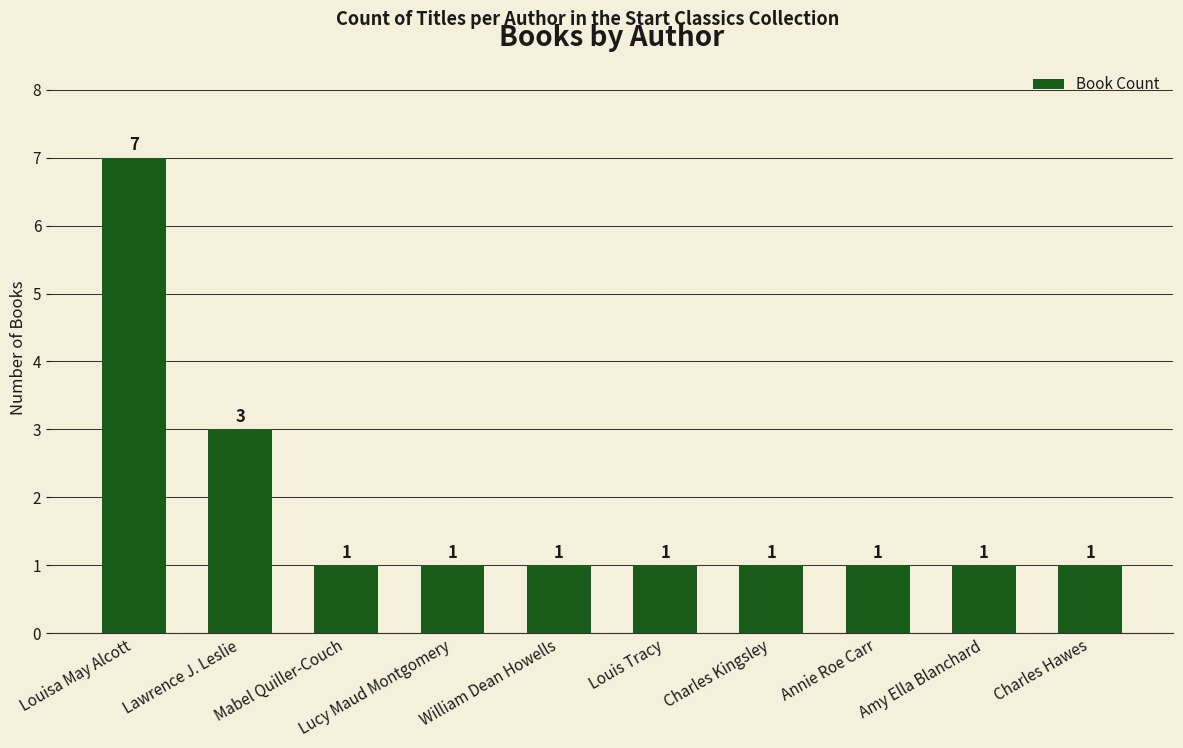

Which category has the highest value across all series?

Louisa May Alcott